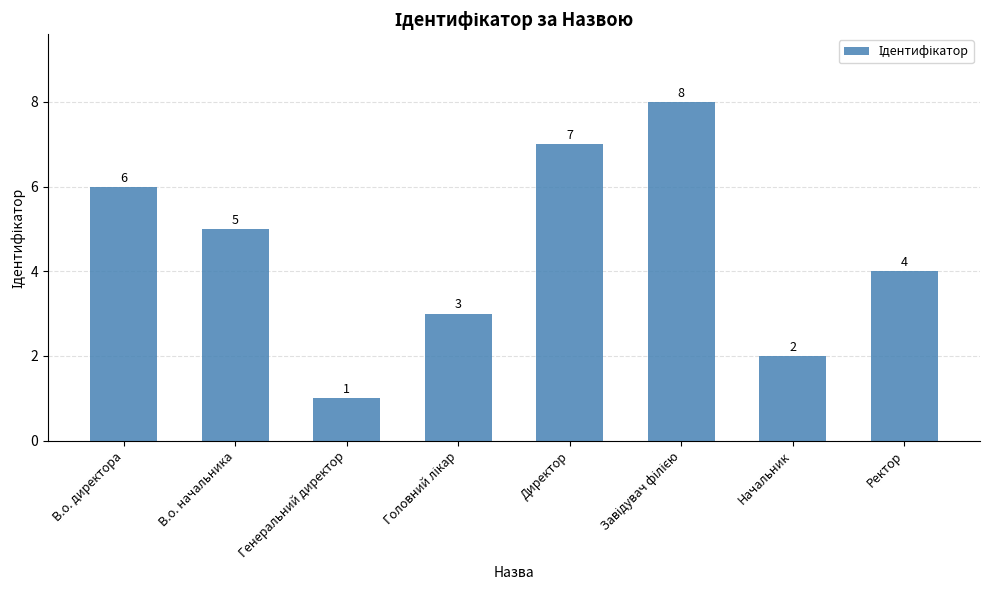

Is it true that the value at Начальник is 3?

False